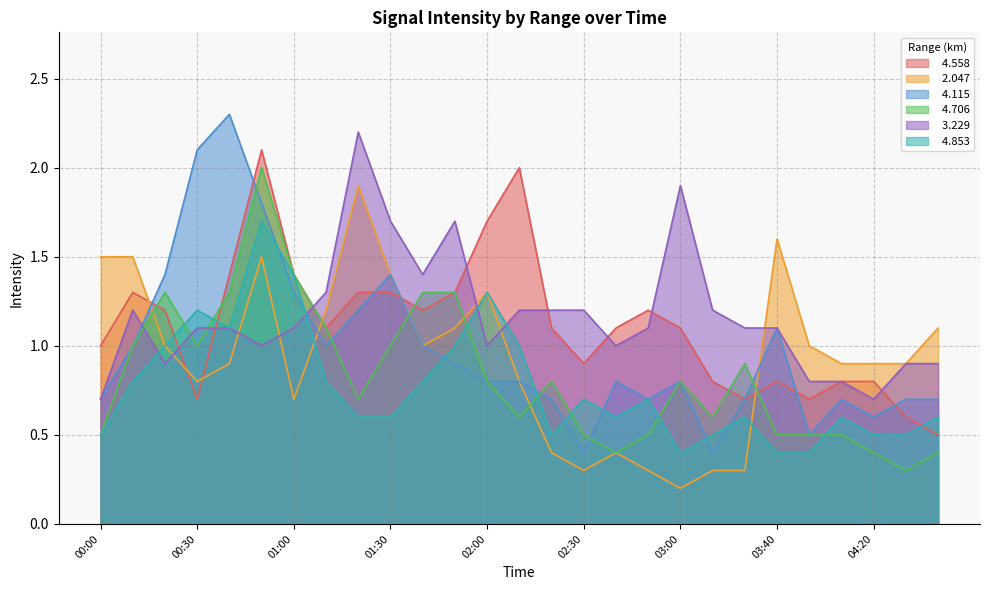

At which category is the sum across all series the highest?

00:50